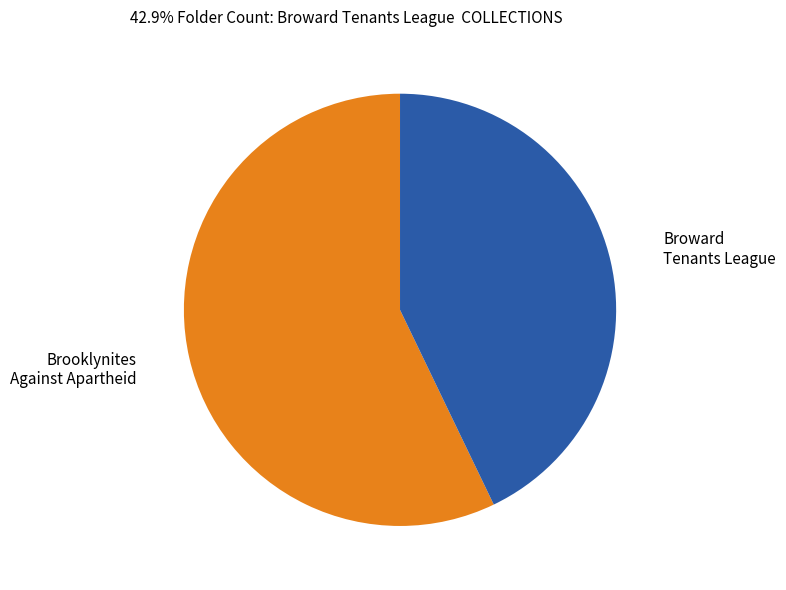

Which slice is the smallest?

Broward Tenants League